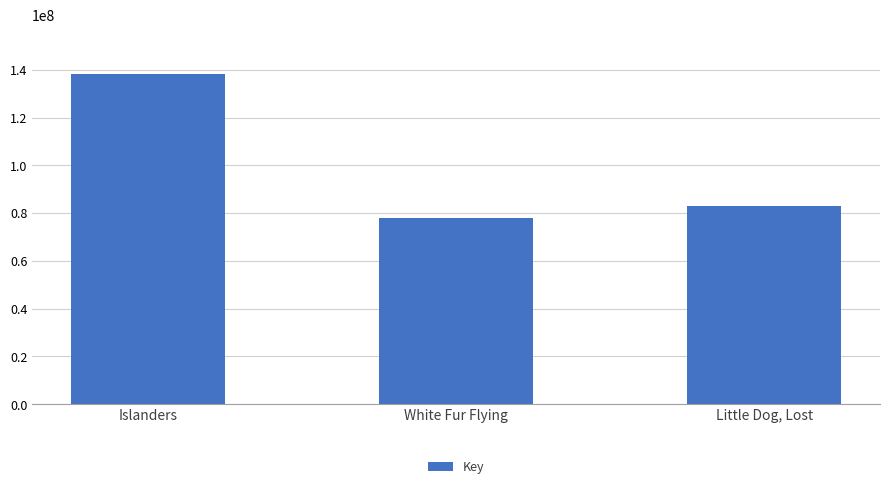

What is the maximum value shown in the chart?

138089032